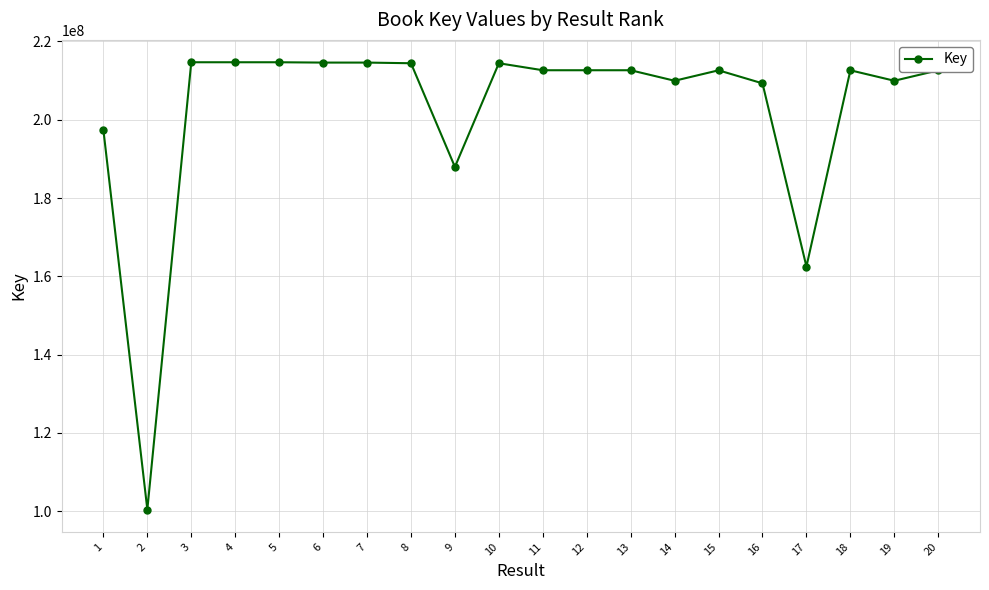

What is the difference between the maximum and minimum values?

114288574